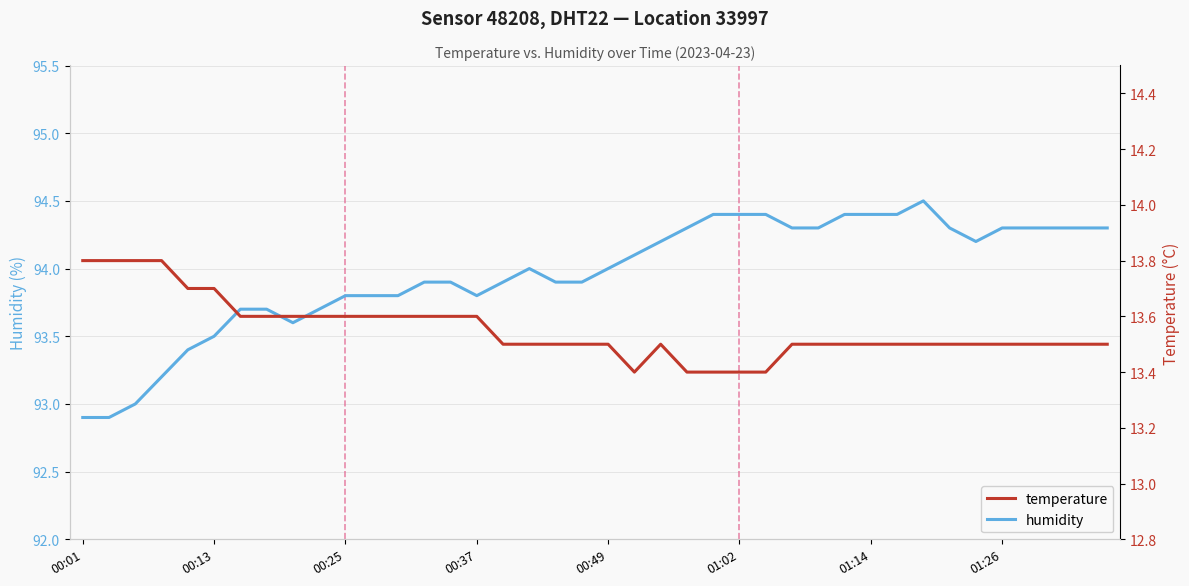

How many lines are shown in the chart?

2